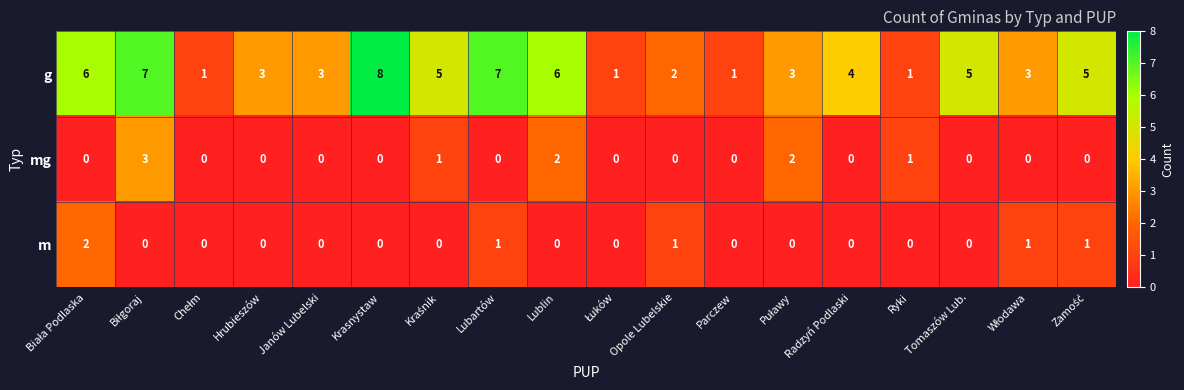

List the series in order of their peak value, lowest first.

m, mg, g